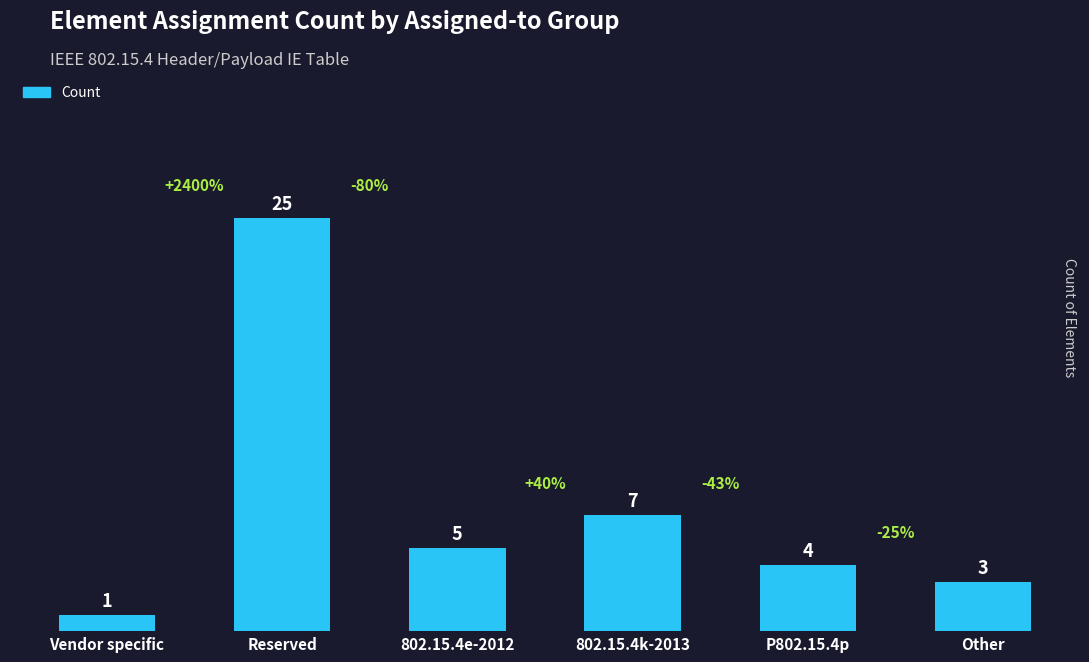

What is the difference between the second highest and second lowest values?

4